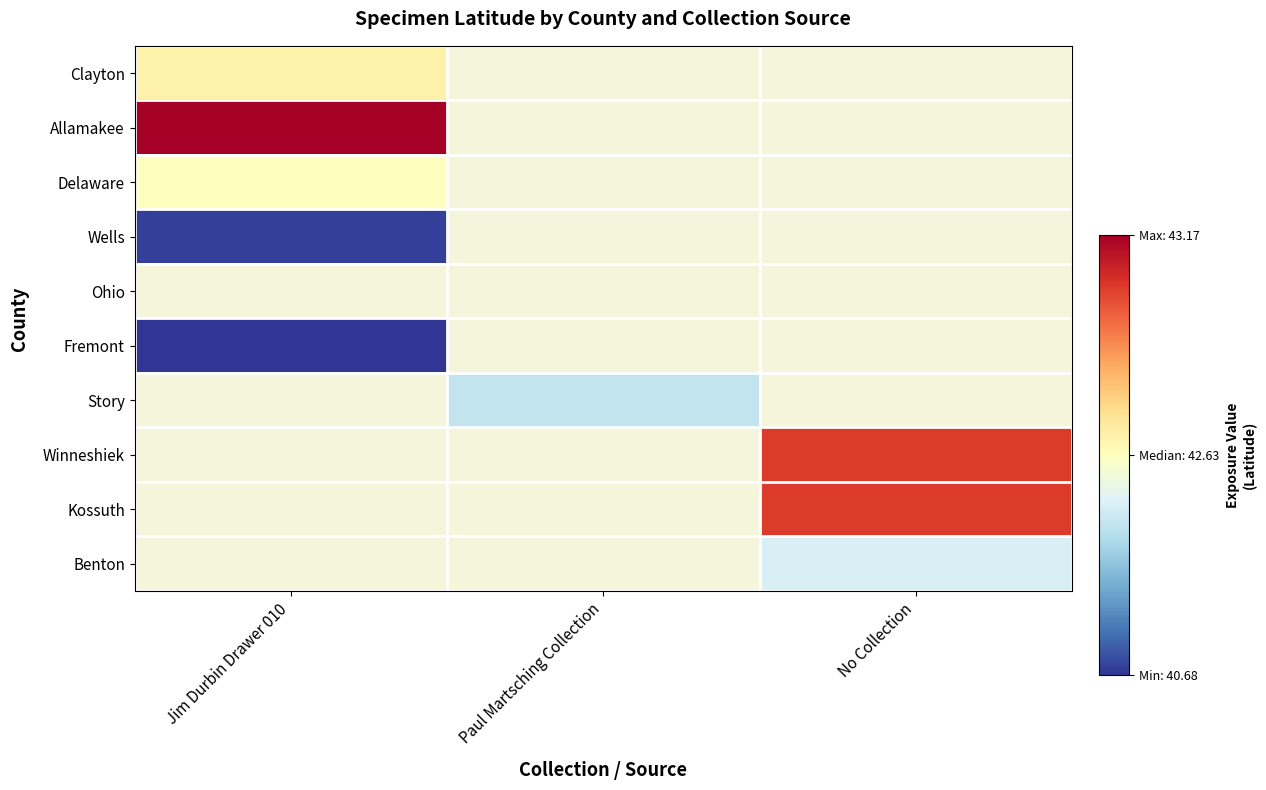

The Wells series shows 40.7 at Jim Durbin Drawer 010. True or false?

True